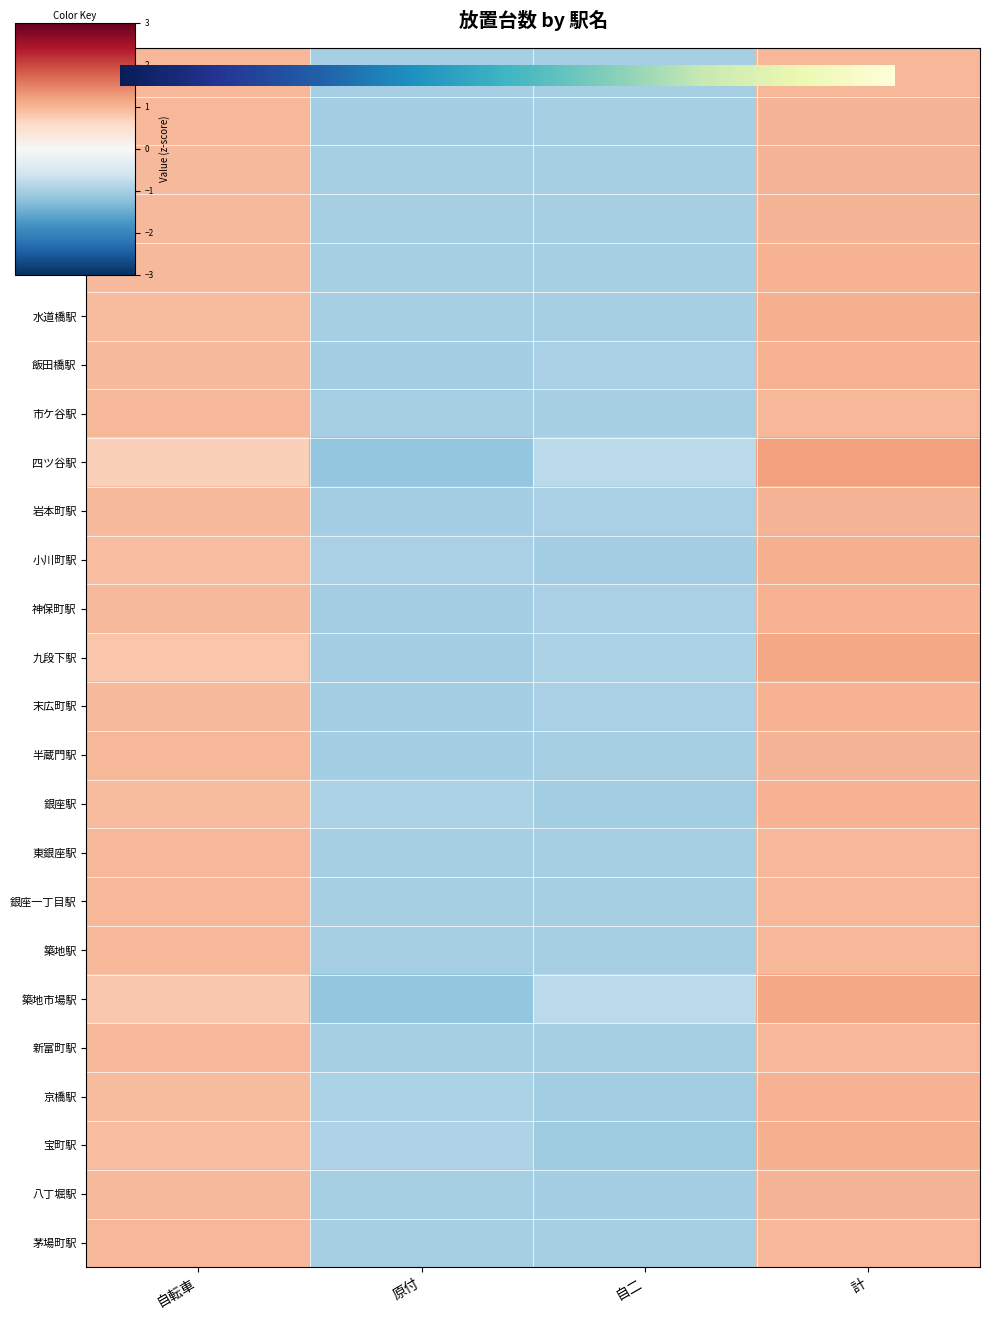

Is it true that 宝町駅 equals -1.7 at 自二?

False